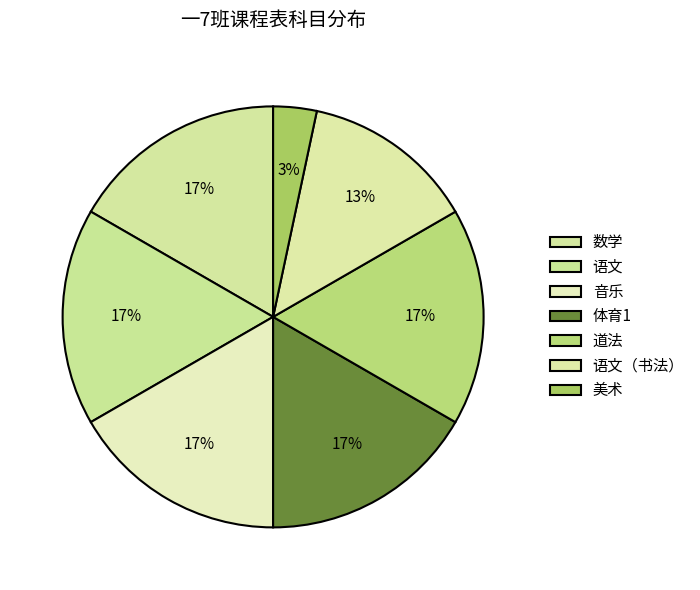

Do 语文（书法） and 音乐 together represent more than half of the pie?

No